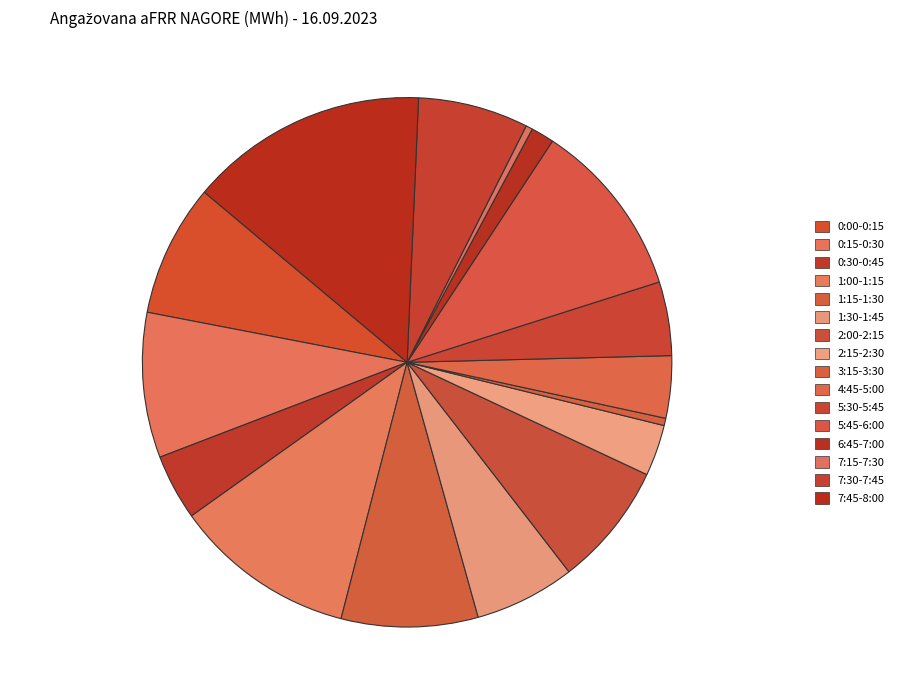

How many segments does this pie chart have?

16